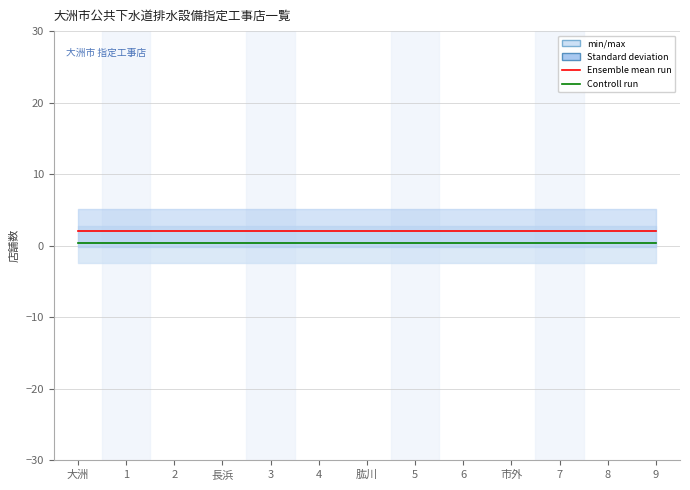

True or false: Controll run has more than 0 interior local peaks.

False